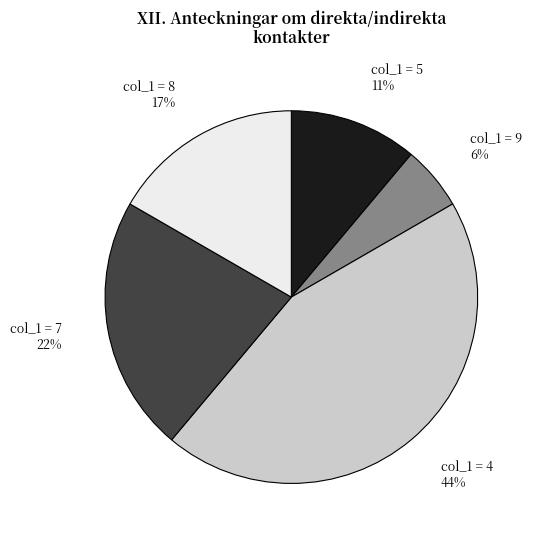

To the nearest percent, what is the average slice percentage?

20%